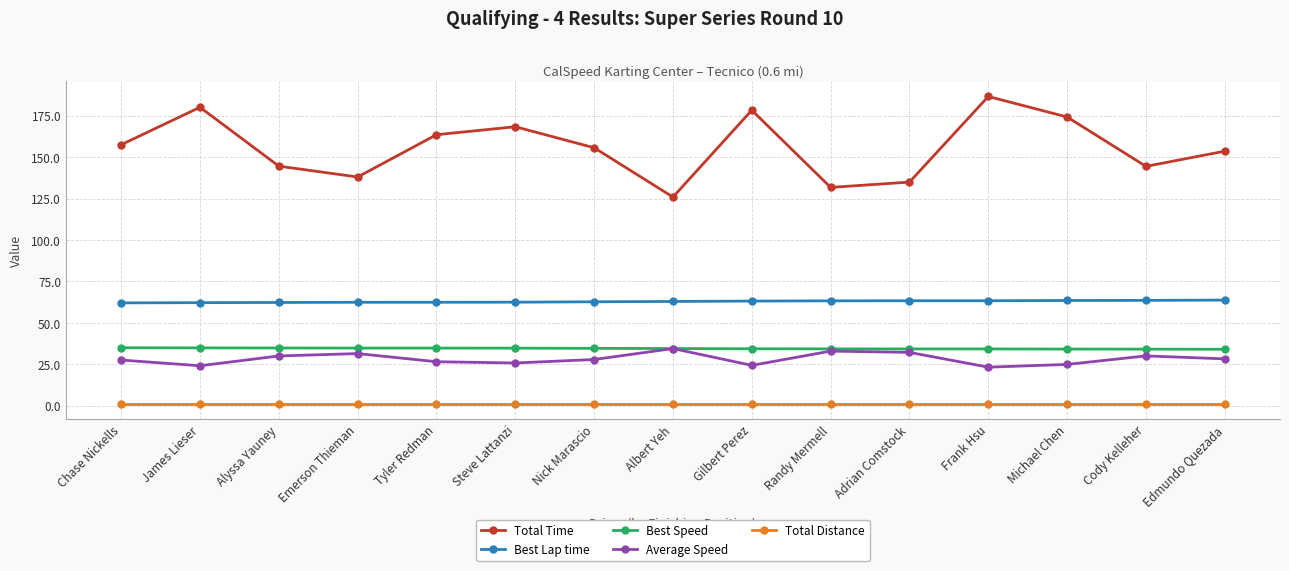

What is the label of the 9th point from the right?

Nick Marascio